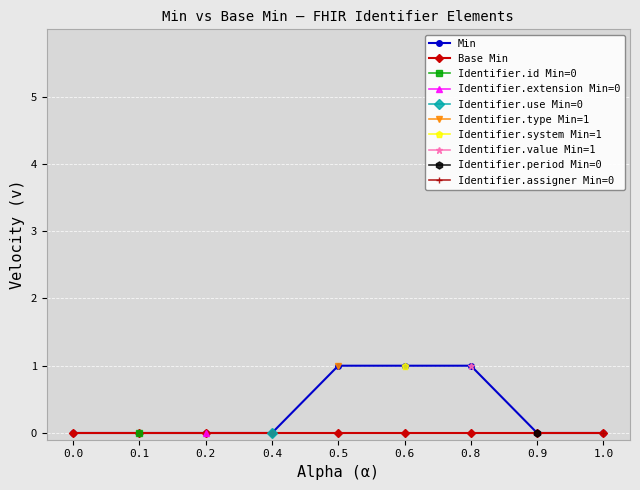

At which category is the sum across all series the highest?

0.5